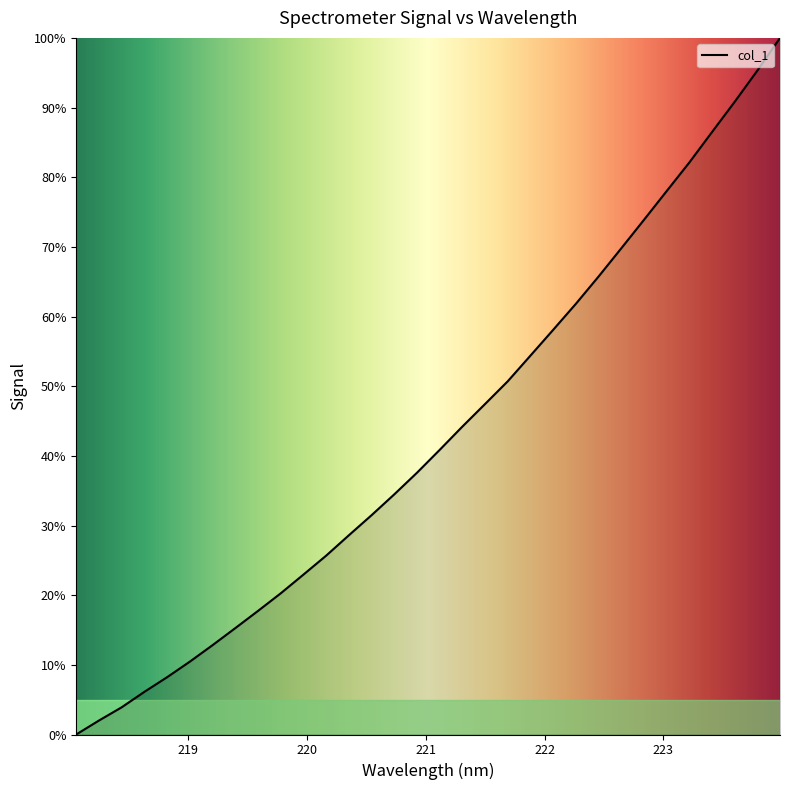

What is the greatest value displayed?

100.0